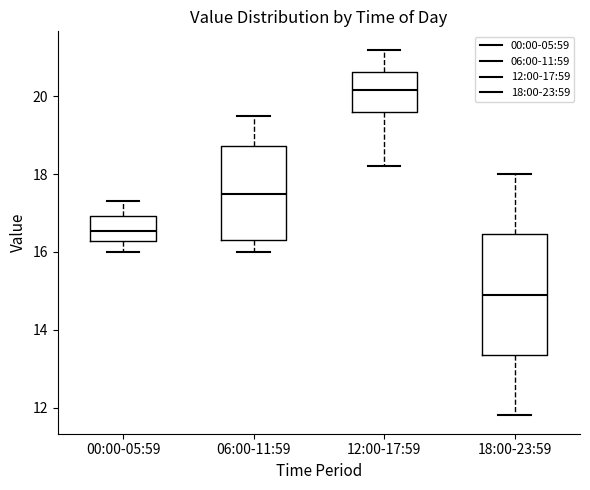

Reading left to right, read every box against the y-axis: the position of its median line, the range the box covers, and the ends of its whiskers. The values are not printed on the chart, so give them approximately, as read against the axis.

00:00-05:59: median 16.6, box 16.2 to 17.0, whiskers 16.0 to 17.4
06:00-11:59: median 17.6, box 16.4 to 18.8, whiskers 16.0 to 19.6
12:00-17:59: median 20.2, box 19.6 to 20.6, whiskers 18.2 to 21.2
18:00-23:59: median 15.0, box 13.4 to 16.4, whiskers 11.8 to 18.0